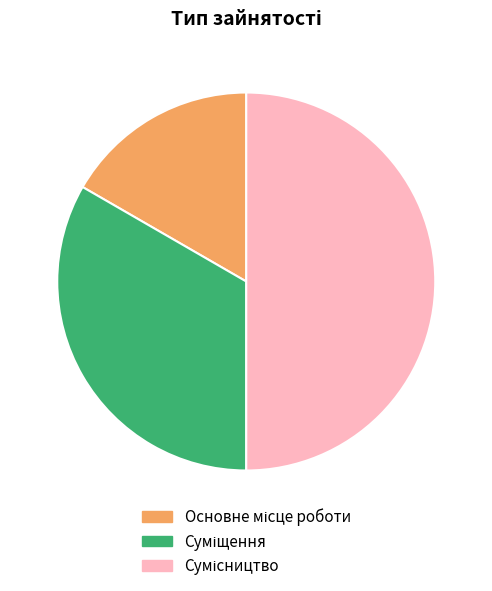

To the nearest percent, what is the difference between the largest and smallest slice percentages?

33%